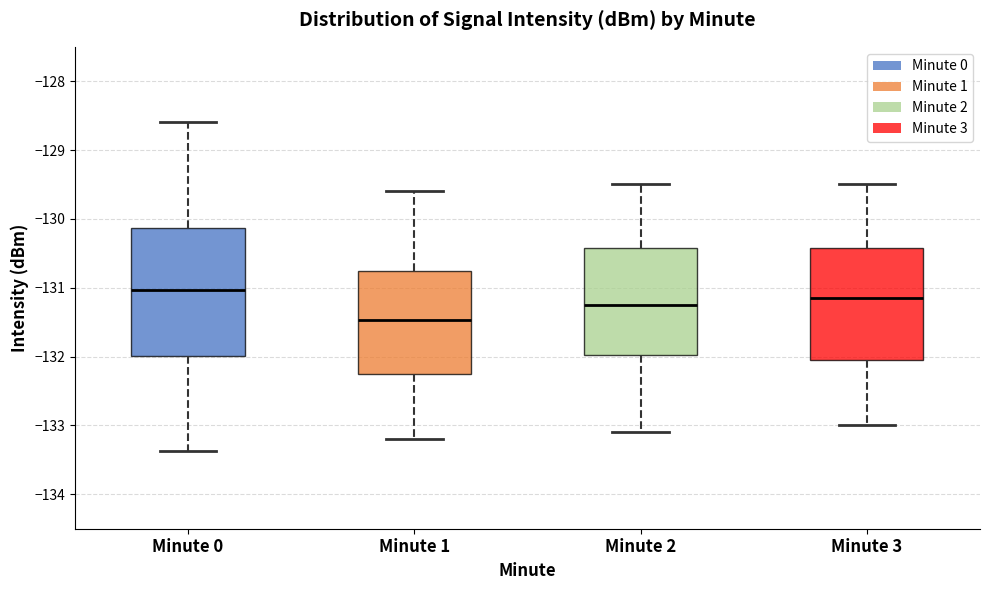

Which box is the tallest, from its lower edge to its upper edge?

Minute 0